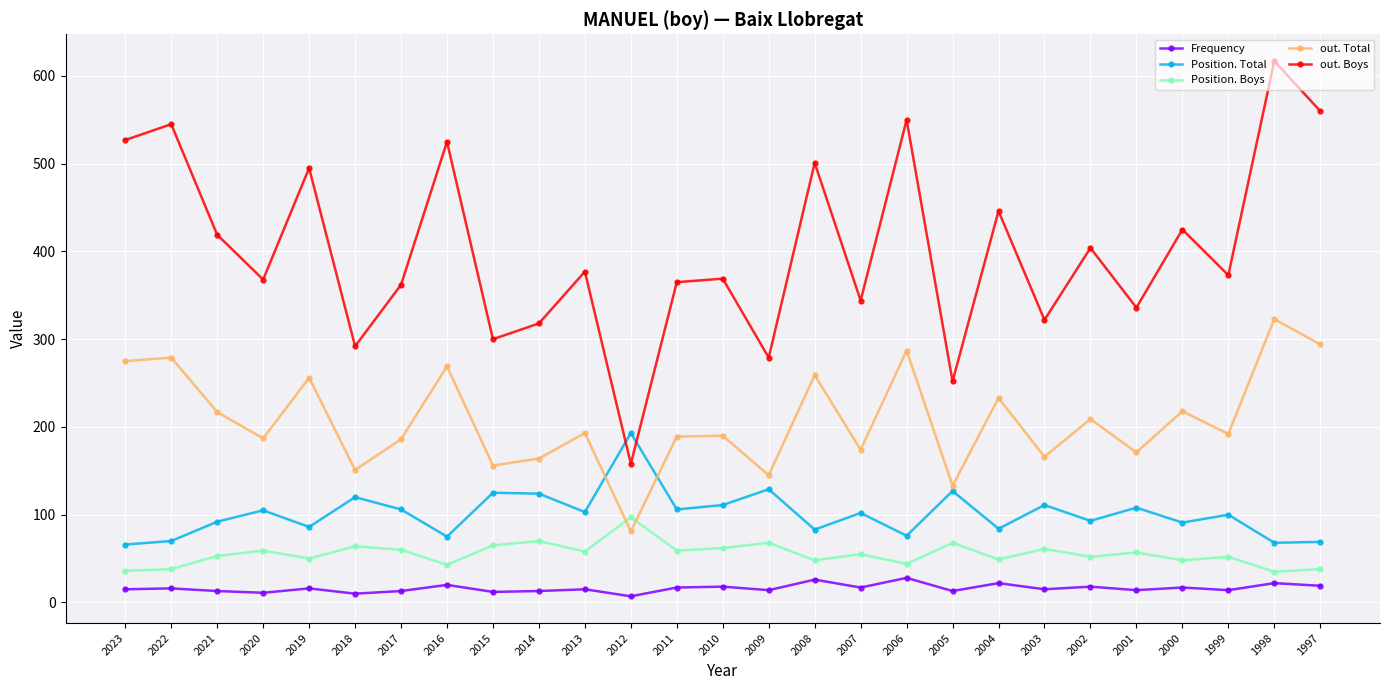

Which series has the largest range (max minus min)?

out. Boys